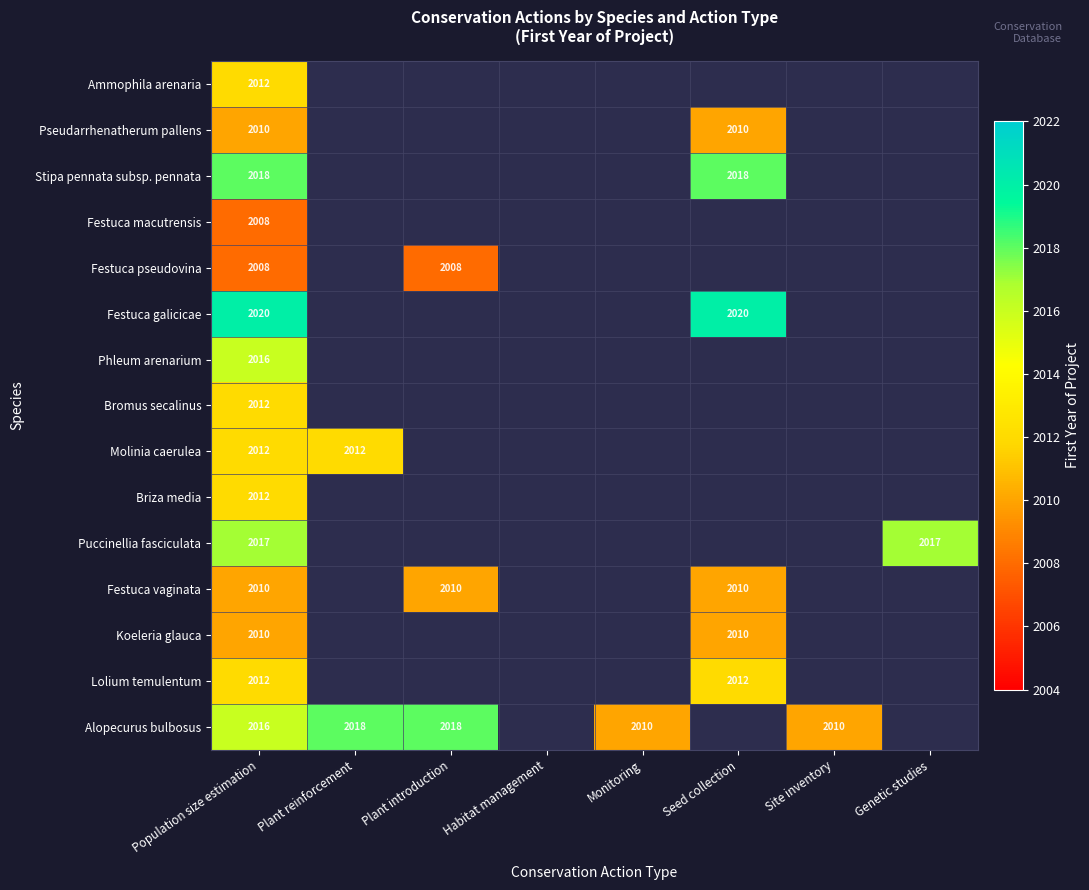

Is it true that Festuca vaginata equals 2010 at Plant introduction?

True